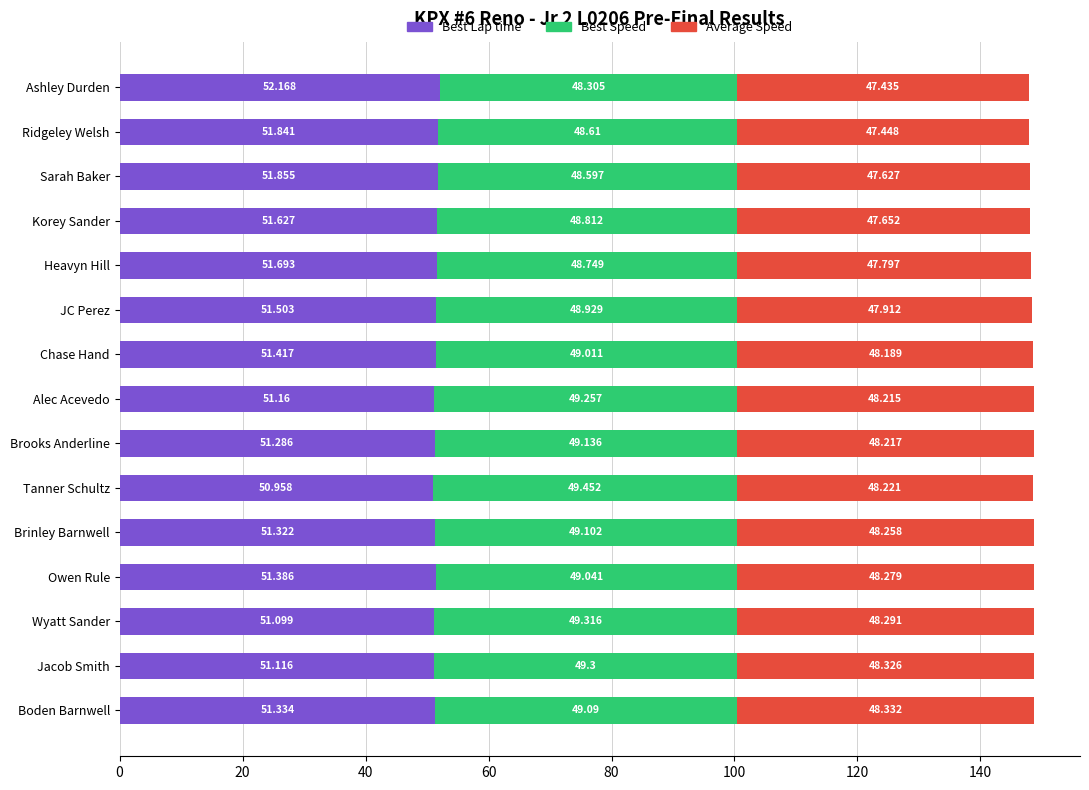

Where is Best Lap time nearest to the value 51?

Tanner Schultz